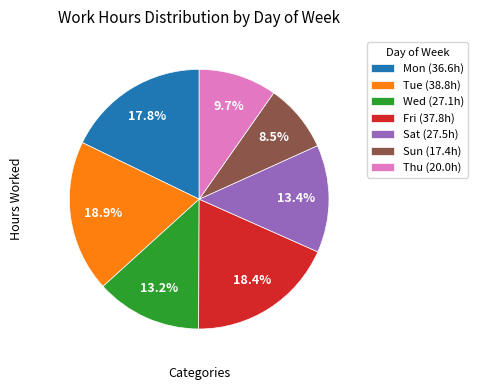

How many segments does this pie chart have?

7